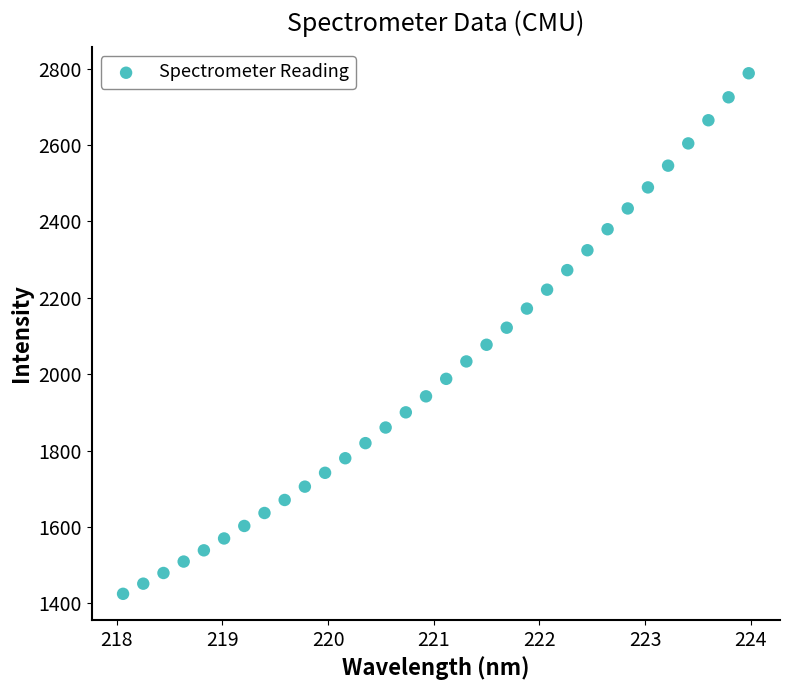

What is the range of X values (max minus min)?

5.9